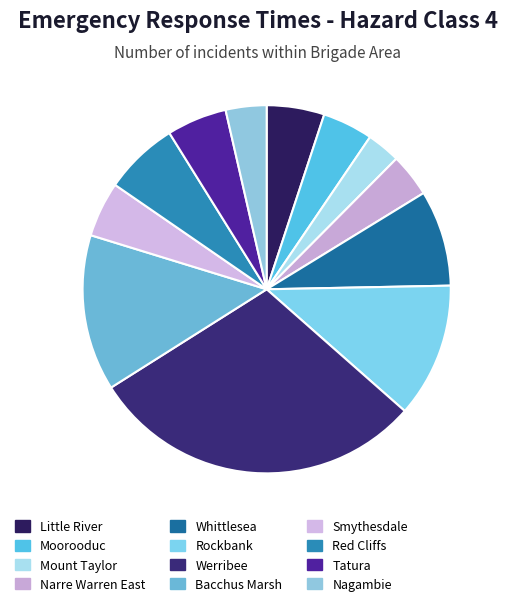

Which slice is the largest?

Werribee